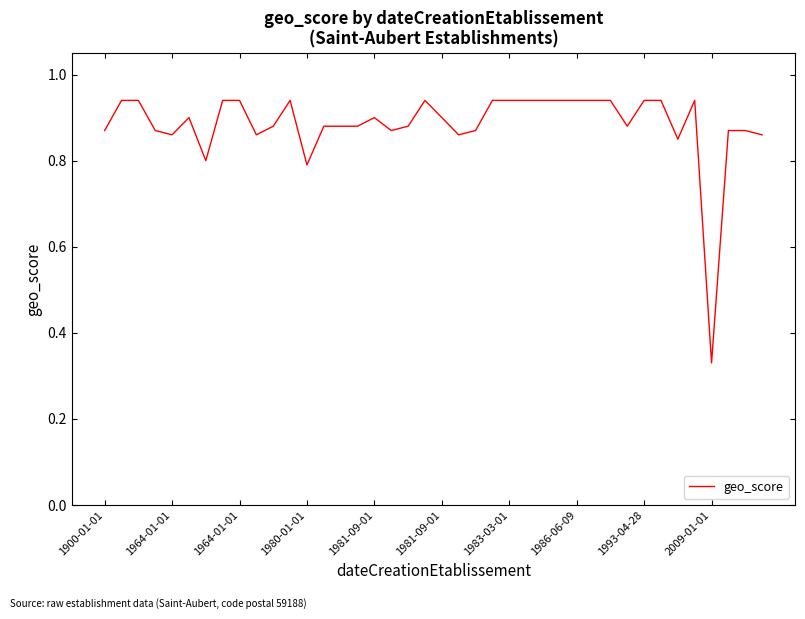

Does the chart display data point markers on the line(s)?

No